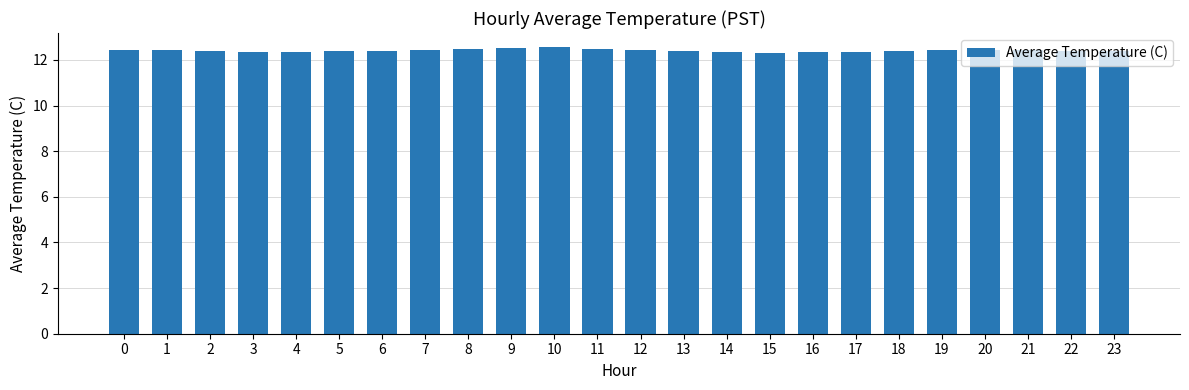

What is the minimum value shown in the chart?

12.3